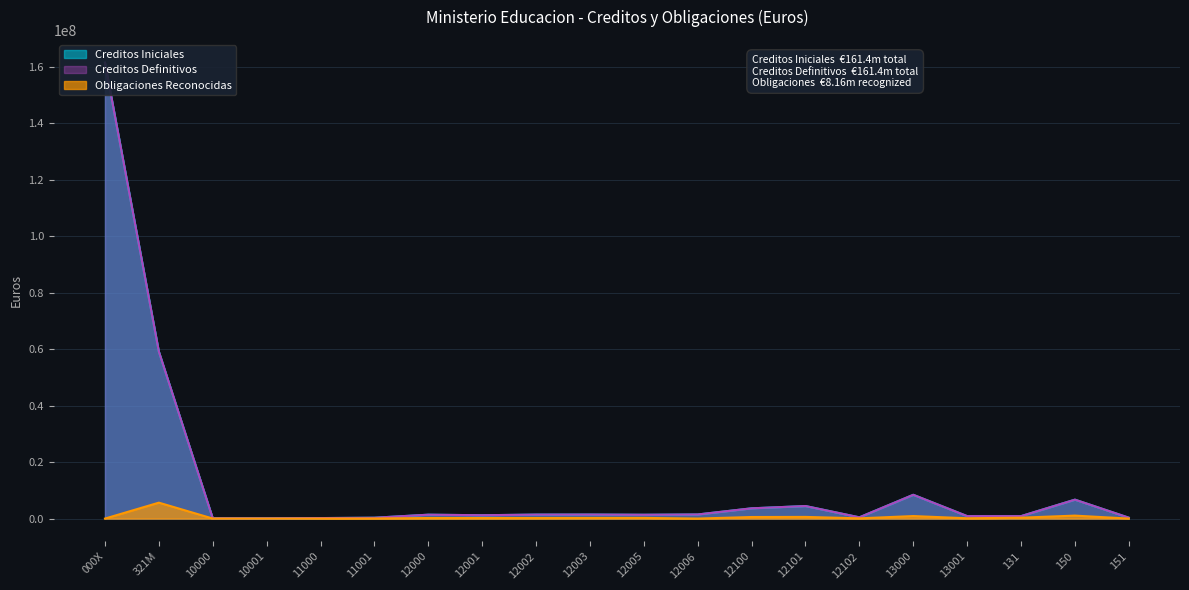

What is the difference between the Creditos Iniciales values at 12001 and 12005?

165440.0